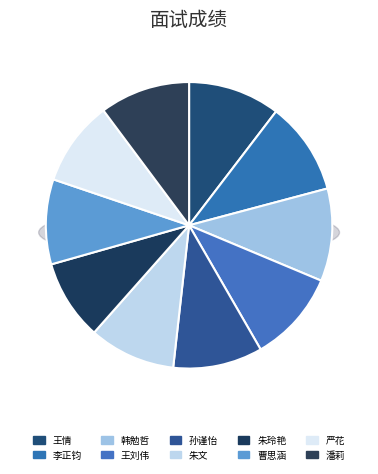

What percentage is the 朱文 slice, to the nearest percent?

10%